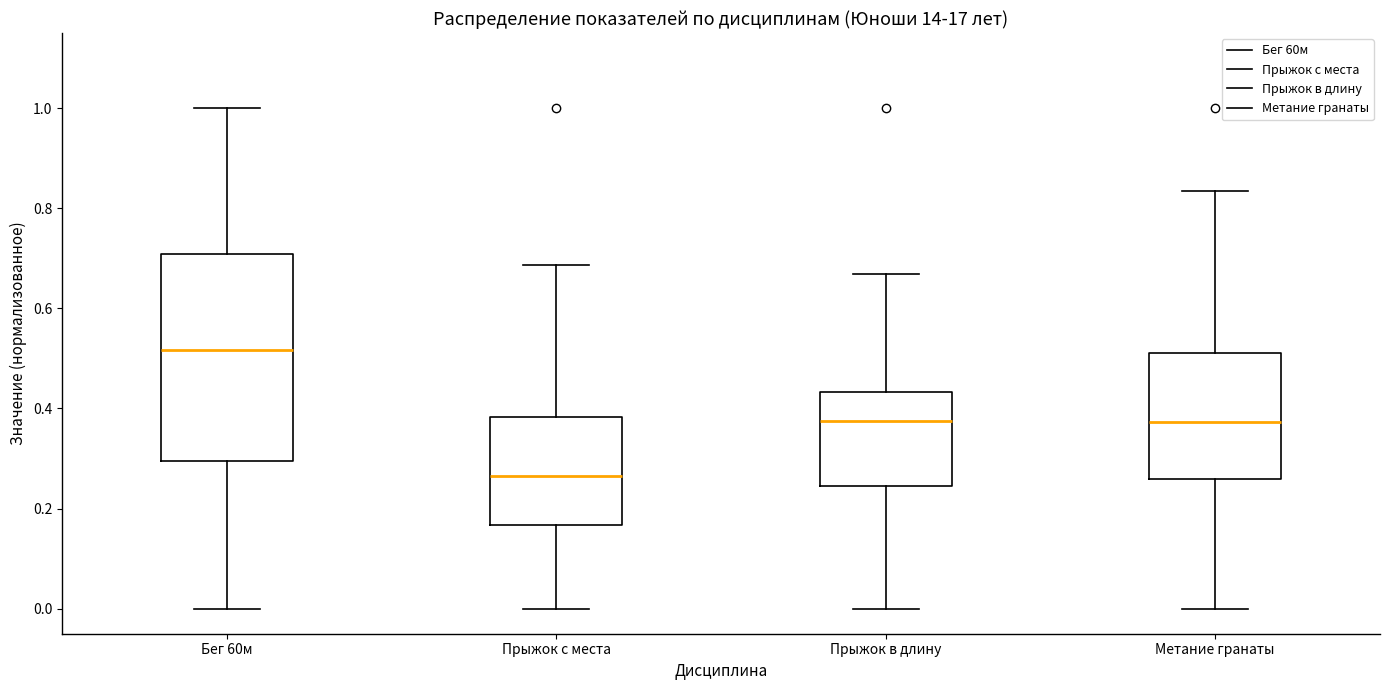

Reading left to right, read every box against the y-axis: the position of its median line, the range the box covers, and the ends of its whiskers. The values are not printed on the chart, so give them approximately, as read against the axis.

Бег 60м: median 0.52, box 0.30 to 0.70, whiskers 0.00 to 1.00
Прыжок с места: median 0.26, box 0.16 to 0.38, whiskers 0.00 to 0.68
Прыжок в длину: median 0.38, box 0.24 to 0.44, whiskers 0.00 to 0.66
Метание гранаты: median 0.38, box 0.26 to 0.52, whiskers 0.00 to 0.84